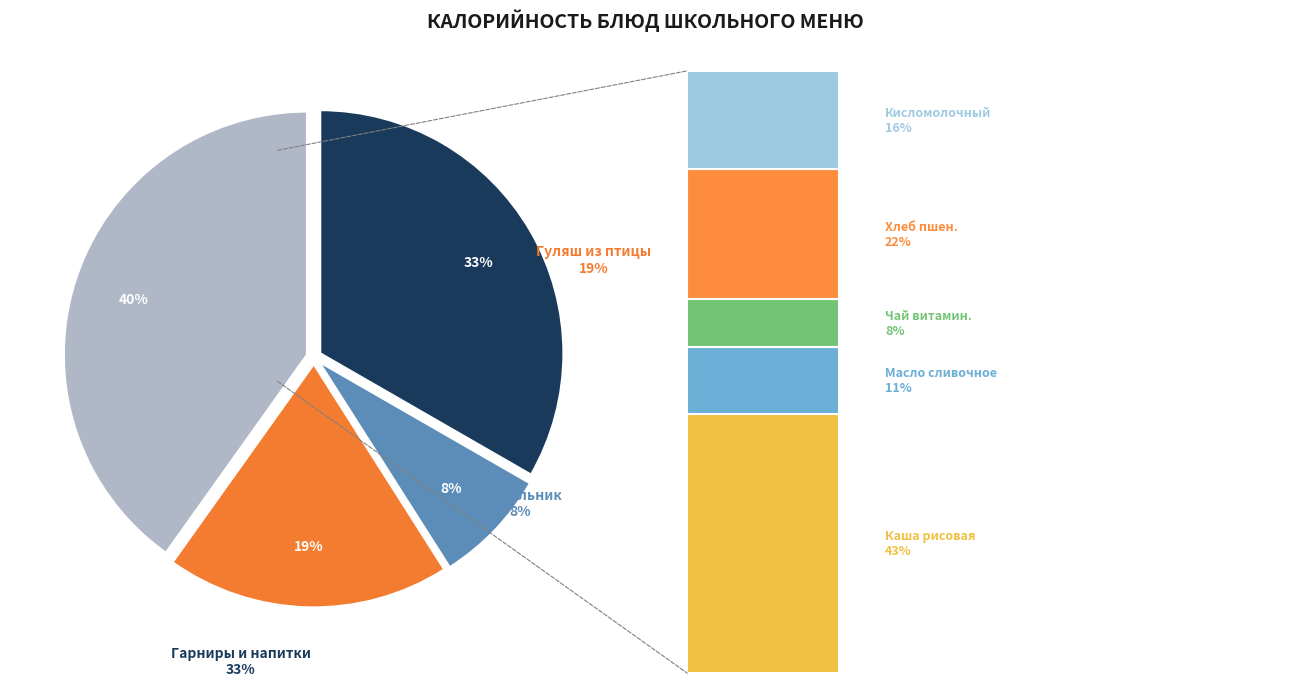

The Чай витаминизированный slice represents 3% of the pie. True or false?

True